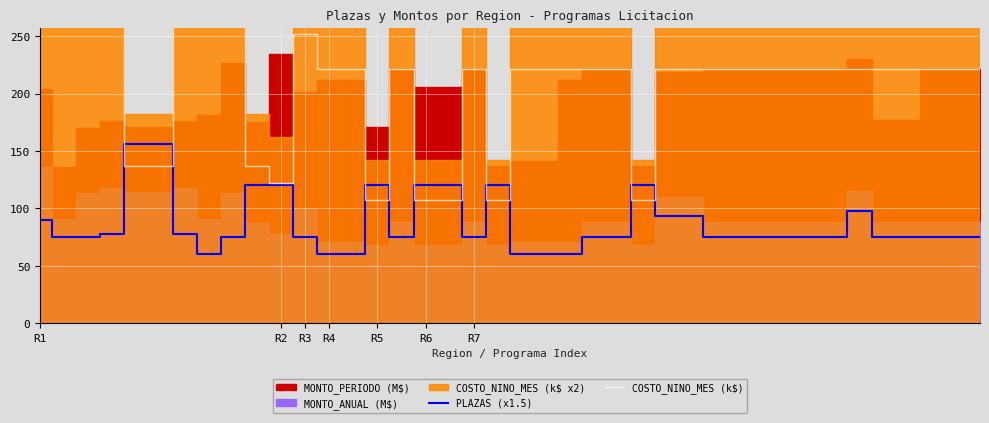

What is the difference between the second highest and second lowest values in the PLAZAS (x1.5) series?

96.0